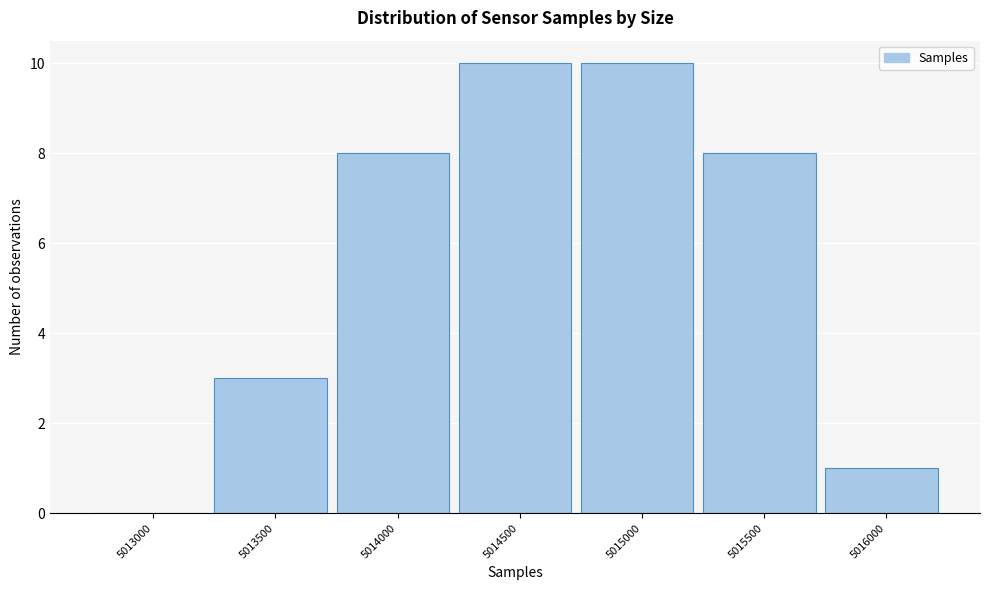

Reading left to right, extract all data points from this chart.

5013000=0	5013500=3	5014000=8	5014500=10	5015000=10	5015500=8	5016000=1